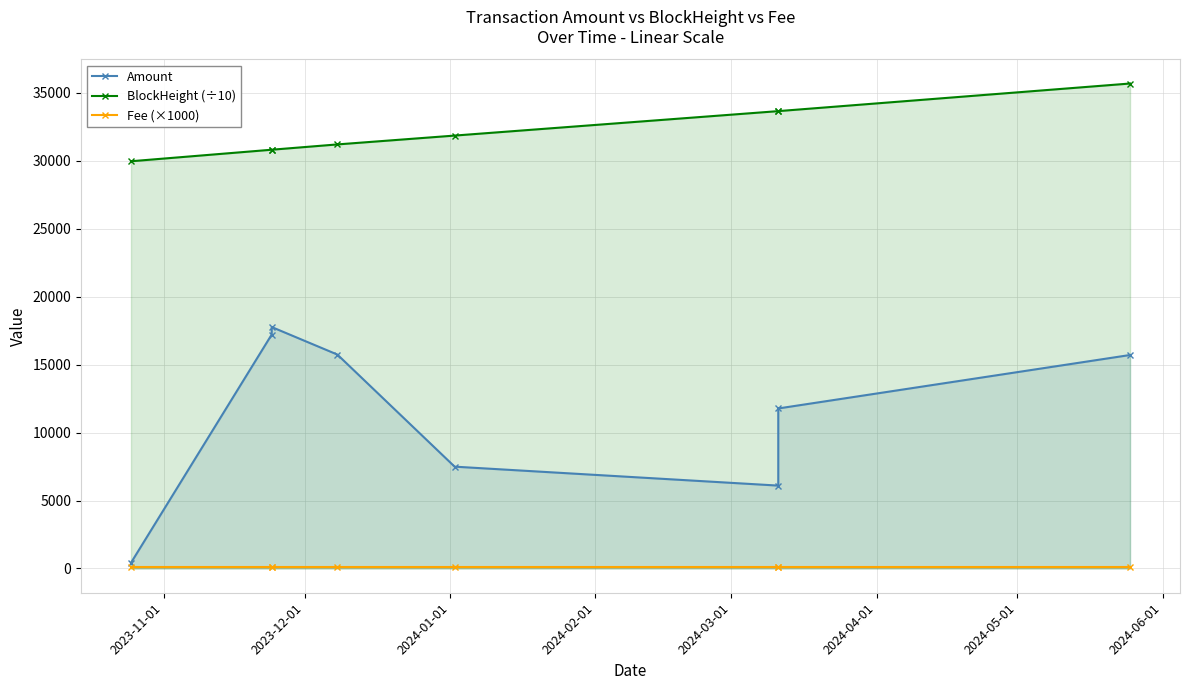

What is the total value across all series at 2023-11-01?

30489.9